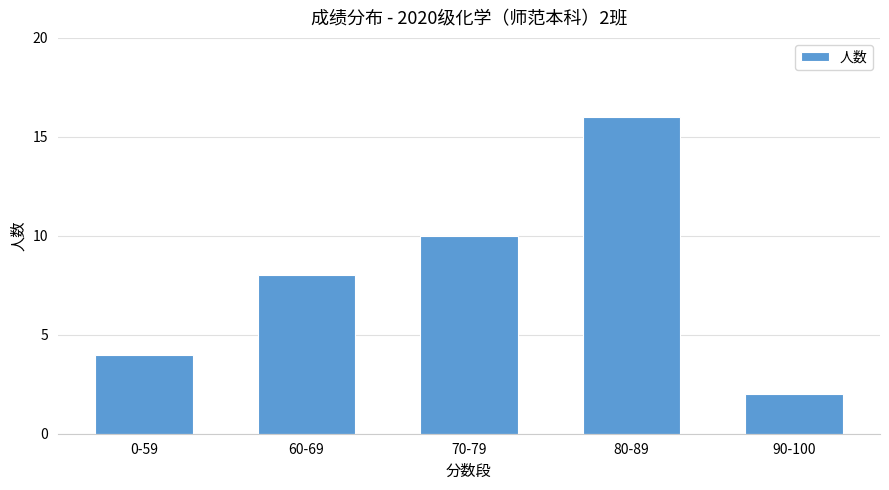

Rank the categories by value from lowest to highest.

90-100, 0-59, 60-69, 70-79, 80-89